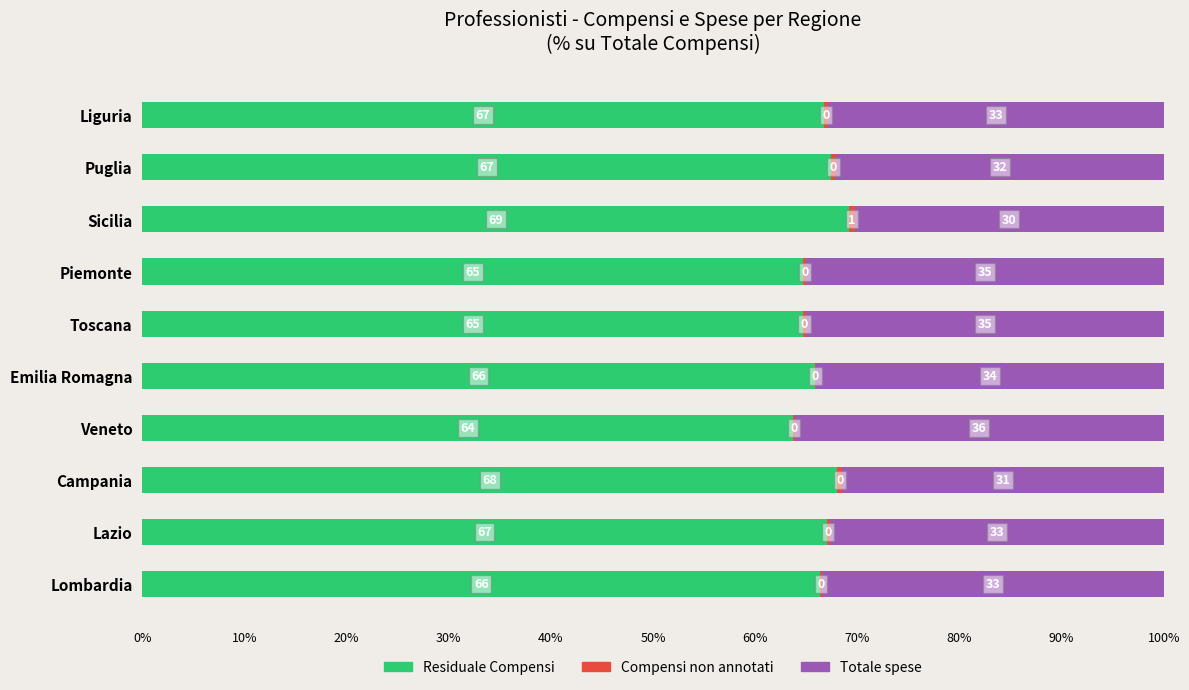

What is the total value across all series at Sicilia?

100.0